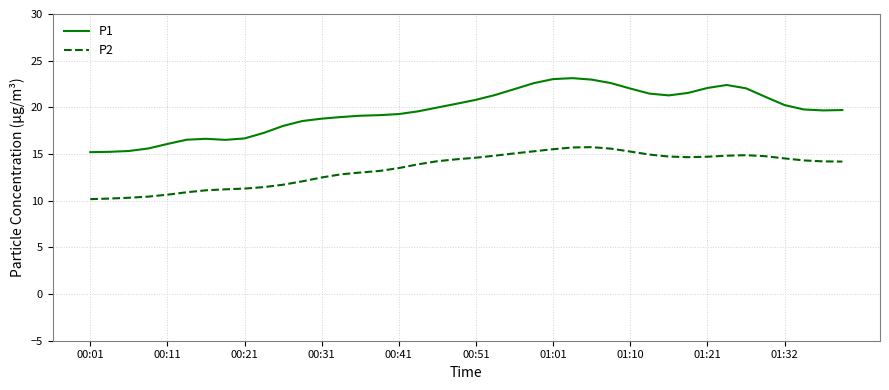

In P1, how many points are higher than both neighbors (excluding endpoints)?

3